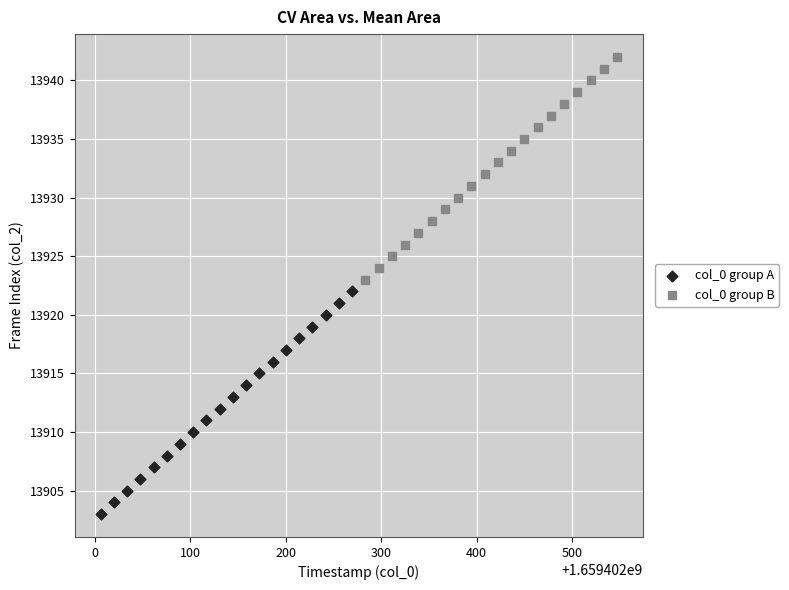

Which series contains the lowest Y value?

col_0 group A